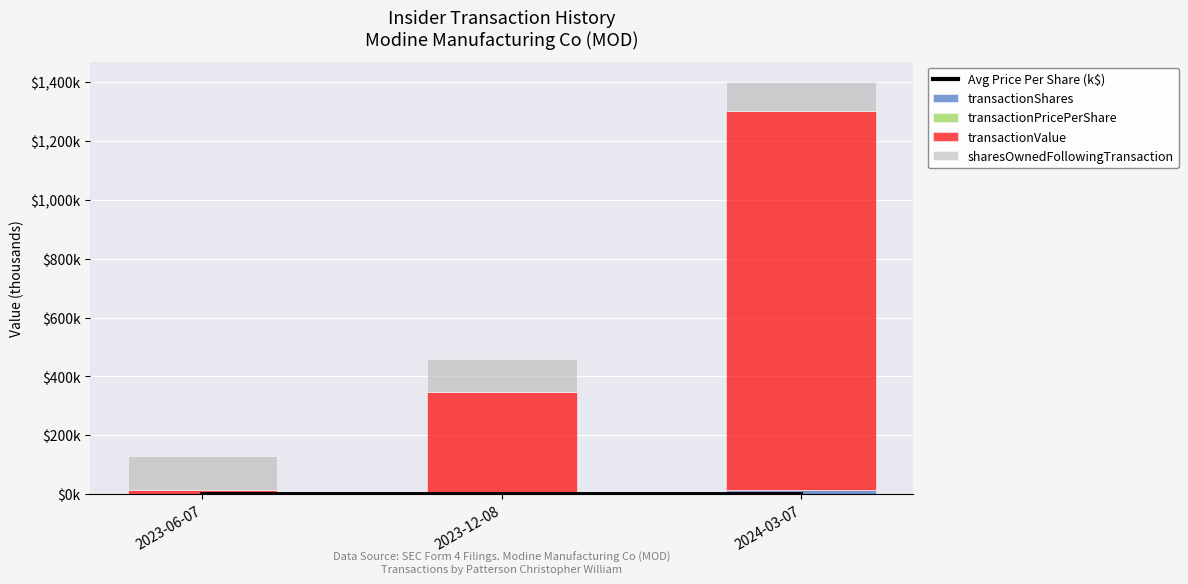

Which series has the largest range (max minus min)?

transactionValue